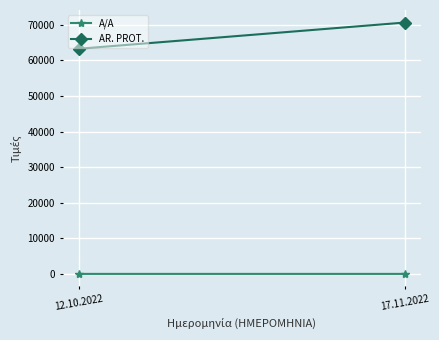

What value does the AR. PROT. series have at 17.11.2022, to the nearest 100?

70600